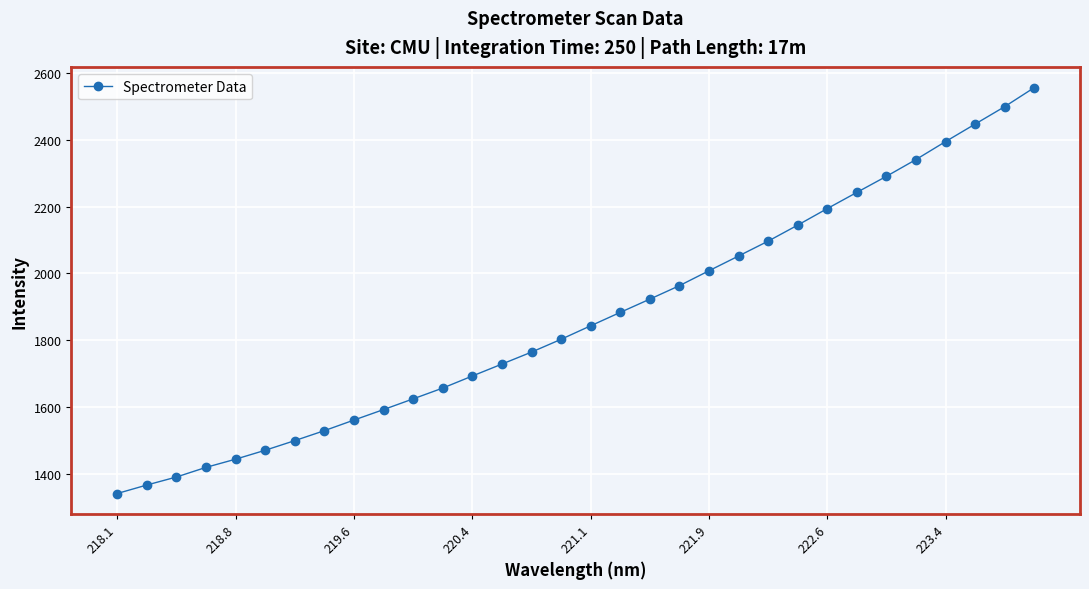

What is the smallest value displayed?

1340.3